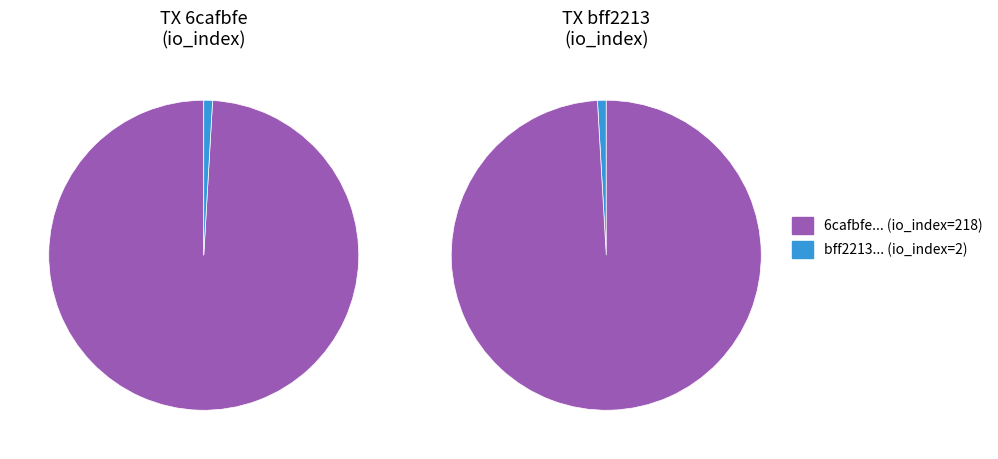

What is the total percentage of io_index and value?

100.0%